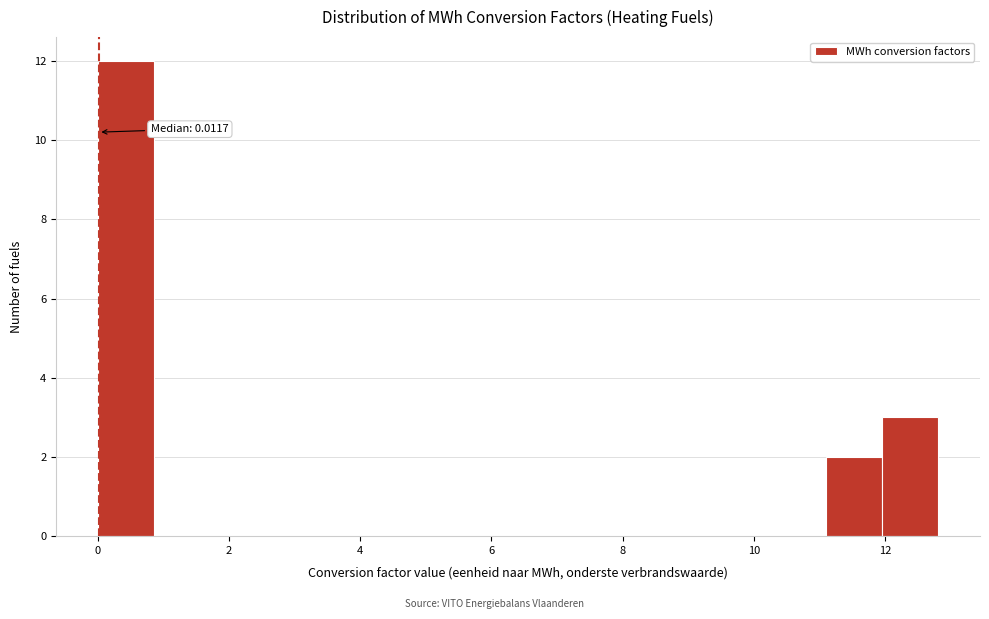

Which range on the x-axis has the tallest bar?

0.0 to 0.8